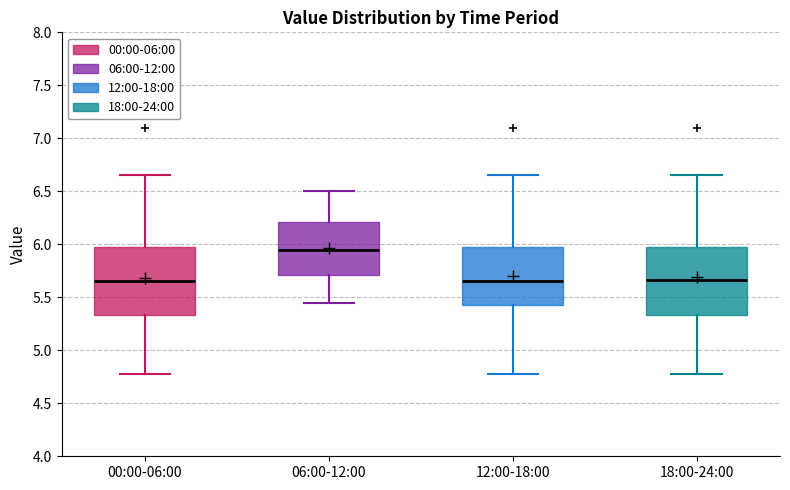

Reading left to right, transcribe this box plot: for each box, give where its median line is, the range the box spans, and where its two whiskers end, as read against the y-axis. The values are not printed on the chart, so give them approximately, as read against the axis.

00:00-06:00: median 5.65, box 5.35 to 6.00, whiskers 4.80 to 6.65
06:00-12:00: median 5.95, box 5.70 to 6.20, whiskers 5.45 to 6.50
12:00-18:00: median 5.65, box 5.45 to 6.00, whiskers 4.80 to 6.65
18:00-24:00: median 5.65, box 5.35 to 6.00, whiskers 4.80 to 6.65